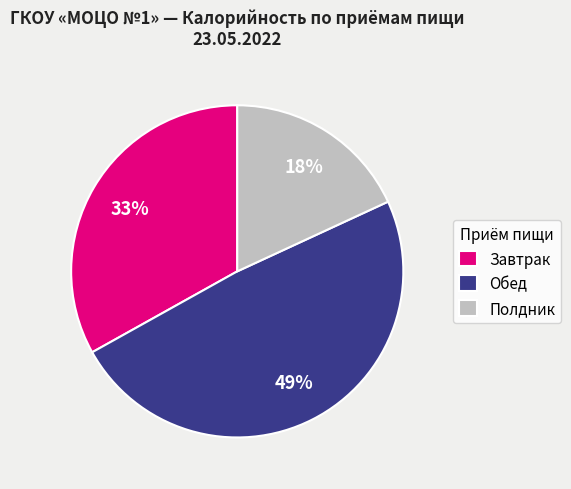

To the nearest percent, what is the difference between the largest and smallest slice percentages?

31%